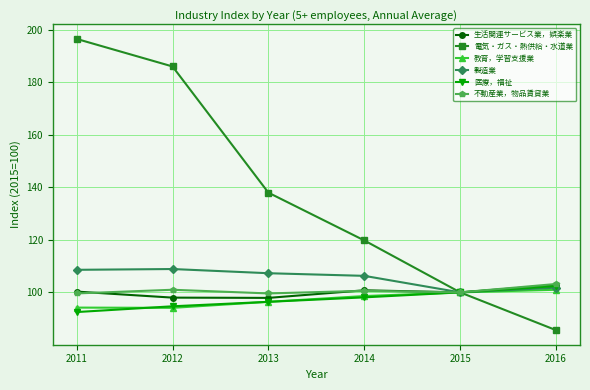

What is the sum of the 医療，福祉 values at 2014 and 2012?

192.8